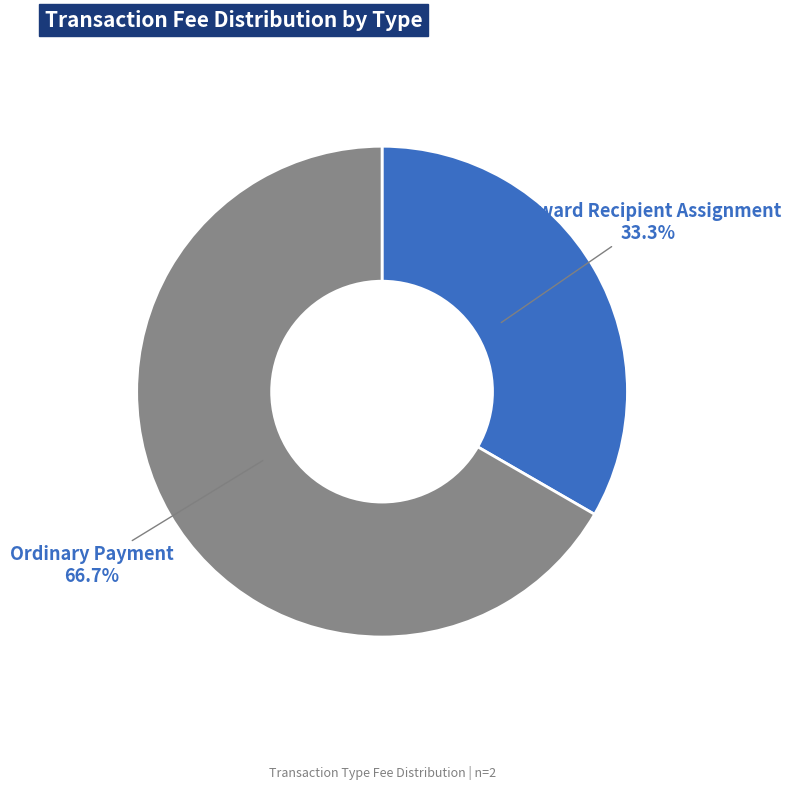

Is the sum of Reward Recipient Assignment and Ordinary Payment greater than half?

Yes